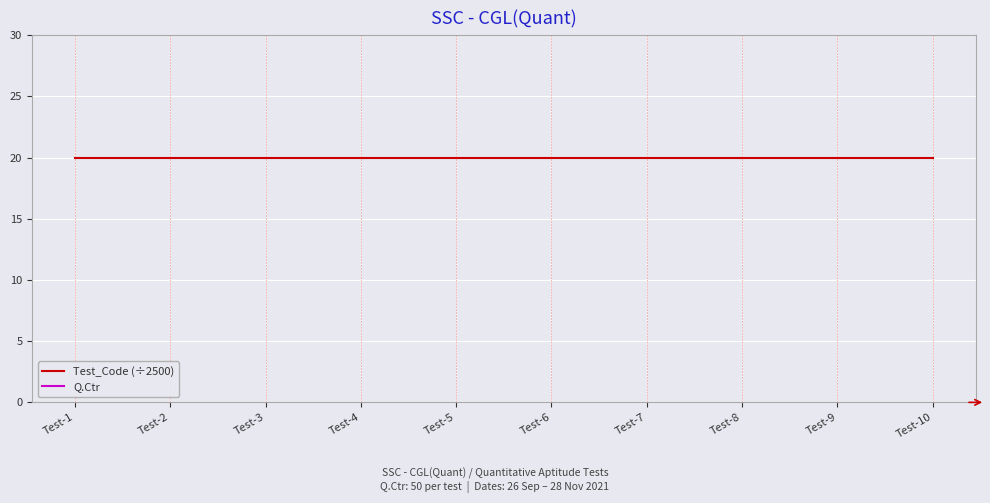

List the series in order of their peak value, lowest first.

Test_Code (÷2500), Q.Ctr